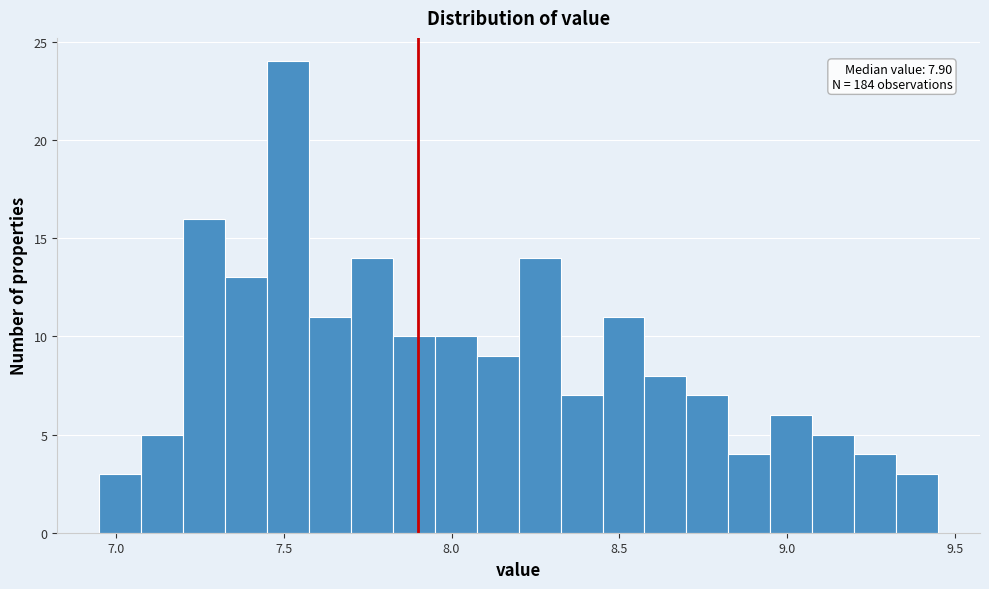

Around what value on the x-axis is the tallest bar? Give the approximate position of its centre, as read against the axis.

7.50